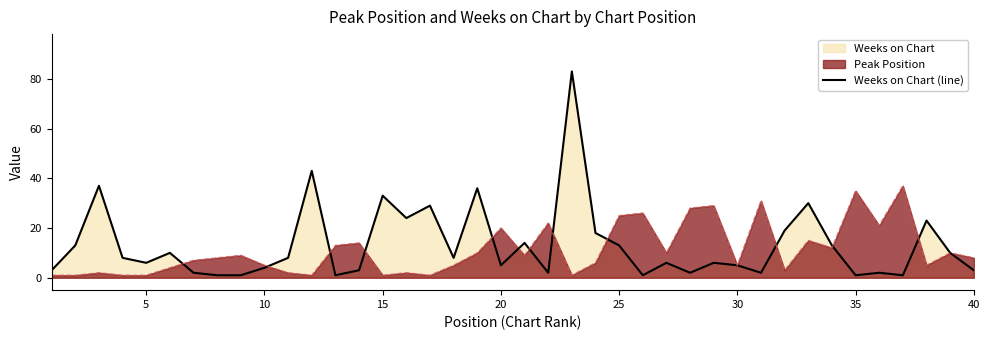

List the series in order of their peak value, lowest first.

Peak Position, Weeks on Chart (line)